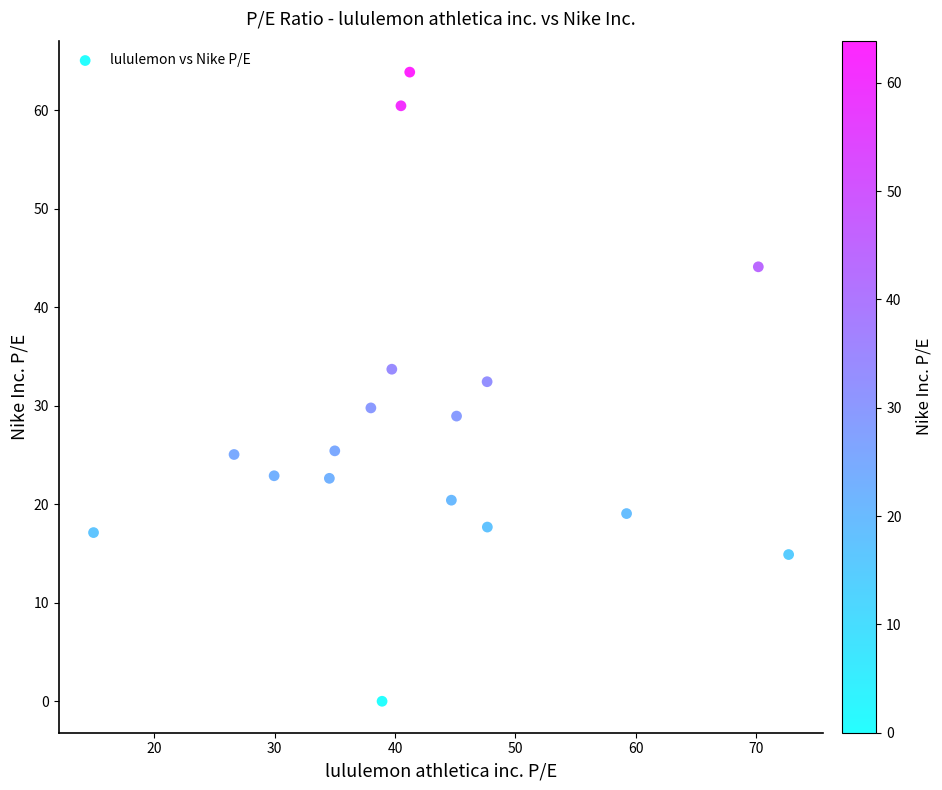

What is the range of X values (max minus min)?

57.8